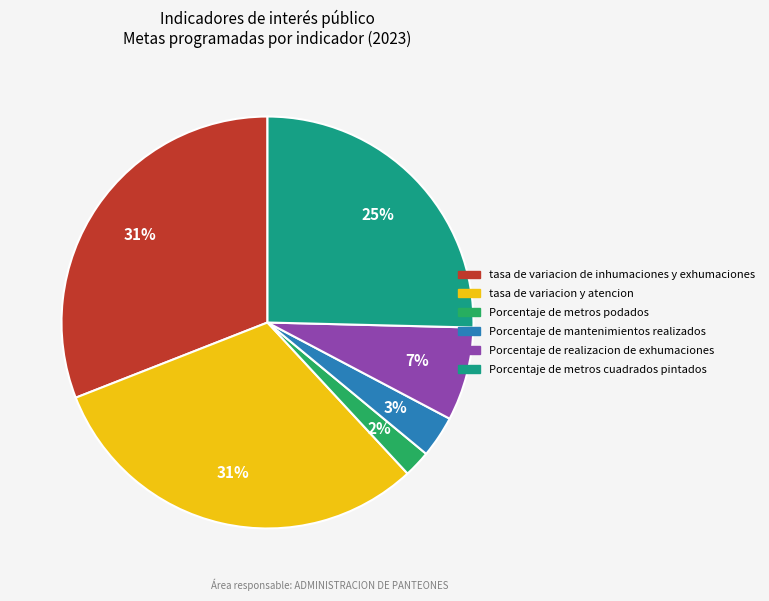

How many slices are in this pie chart?

6